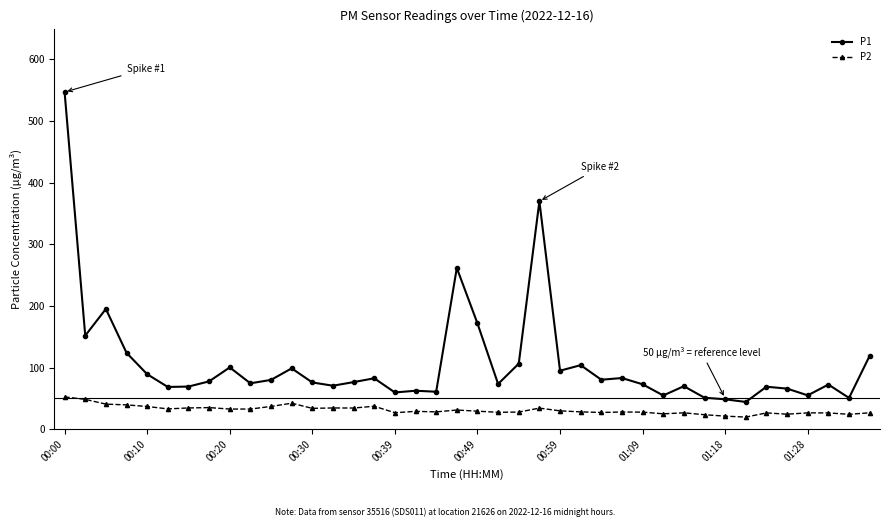

What is the value of the P1 point at the 3rd from the left?

195.2